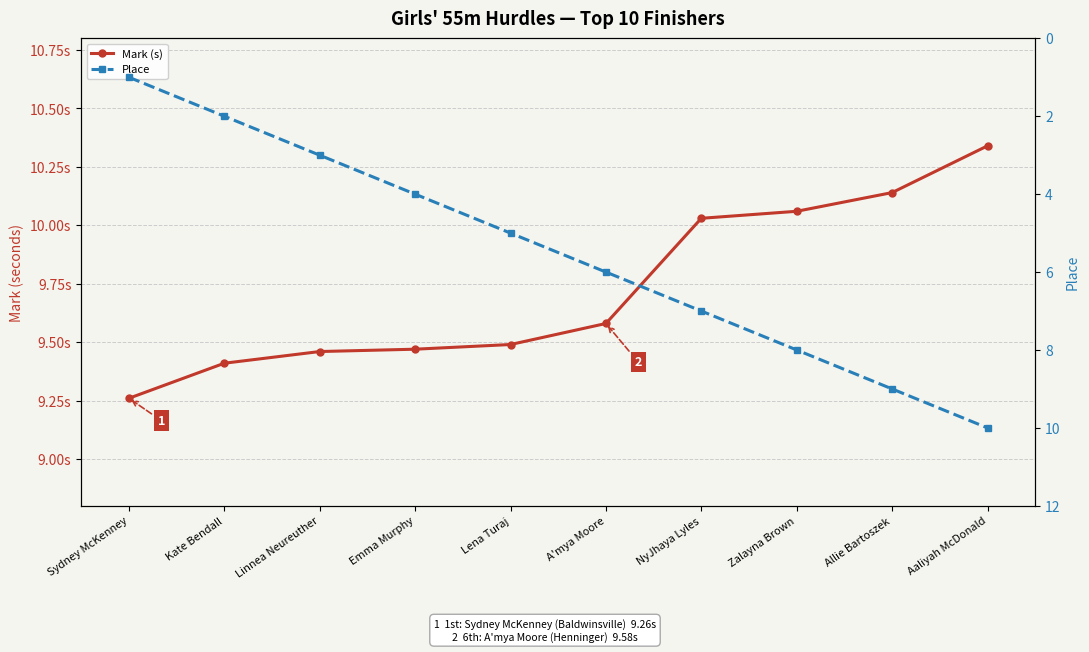

What position from the right is Sydney McKenney?

10